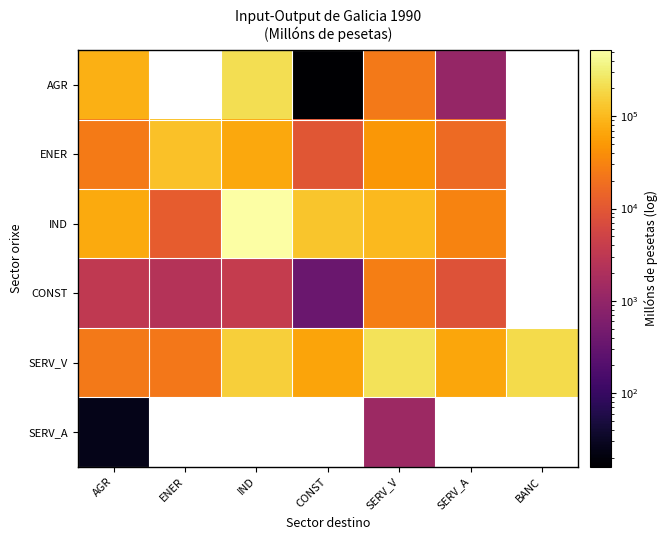

What is the total value across all series at SERV_V?

438782.0